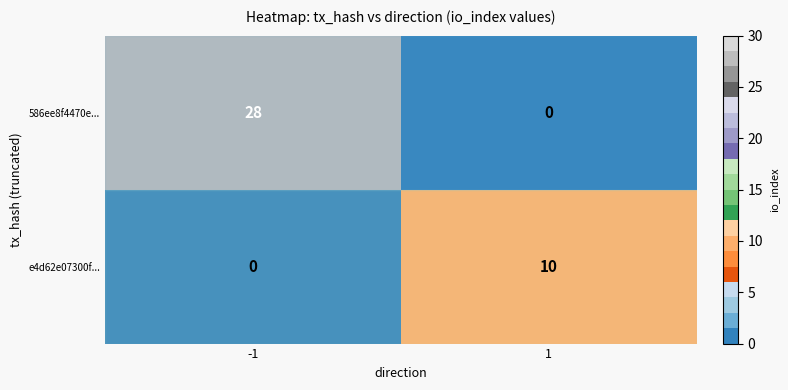

The e4d62e07300f... series shows -3 at -1. True or false?

False